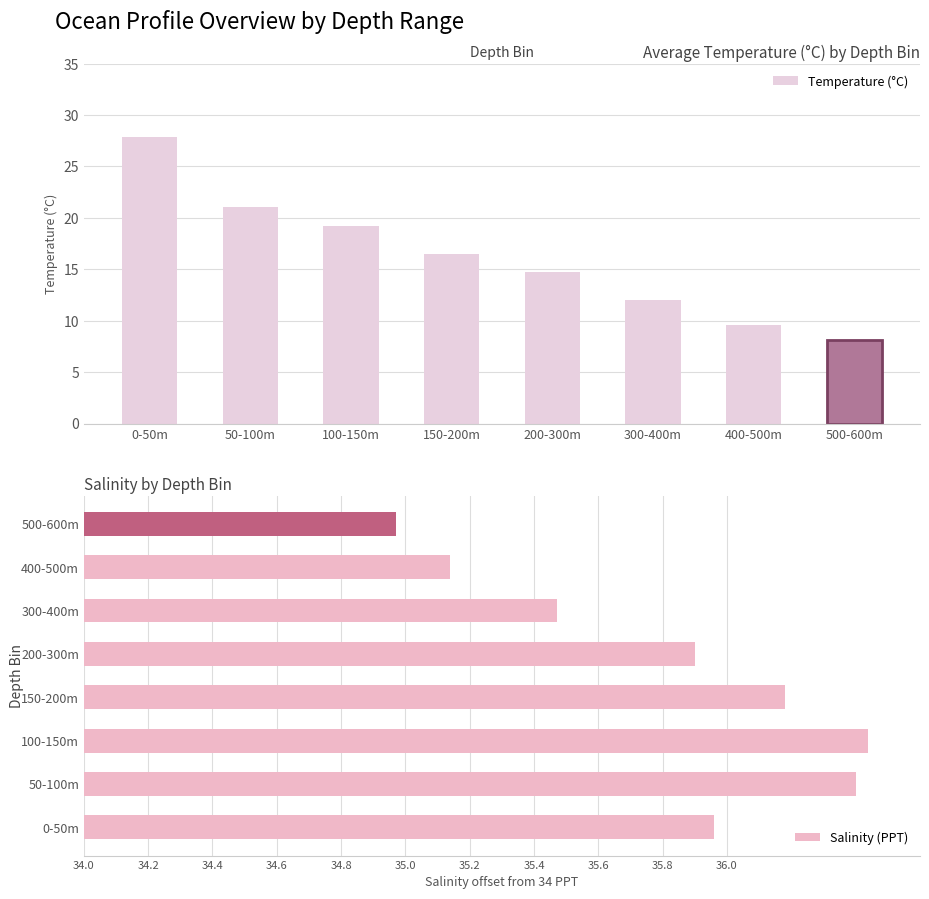

Between 150-200m and 200-300m, which series saw the biggest shift?

Temperature (°C)